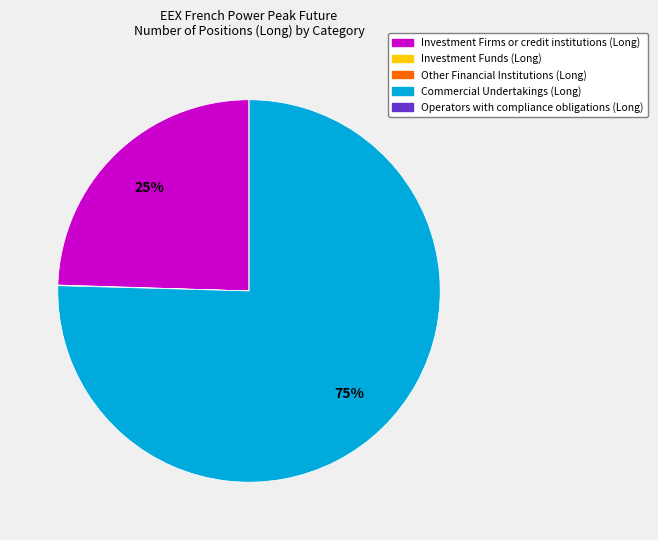

True or false: Investment Firms or credit institutions (Long) accounts for 16% of the total.

False